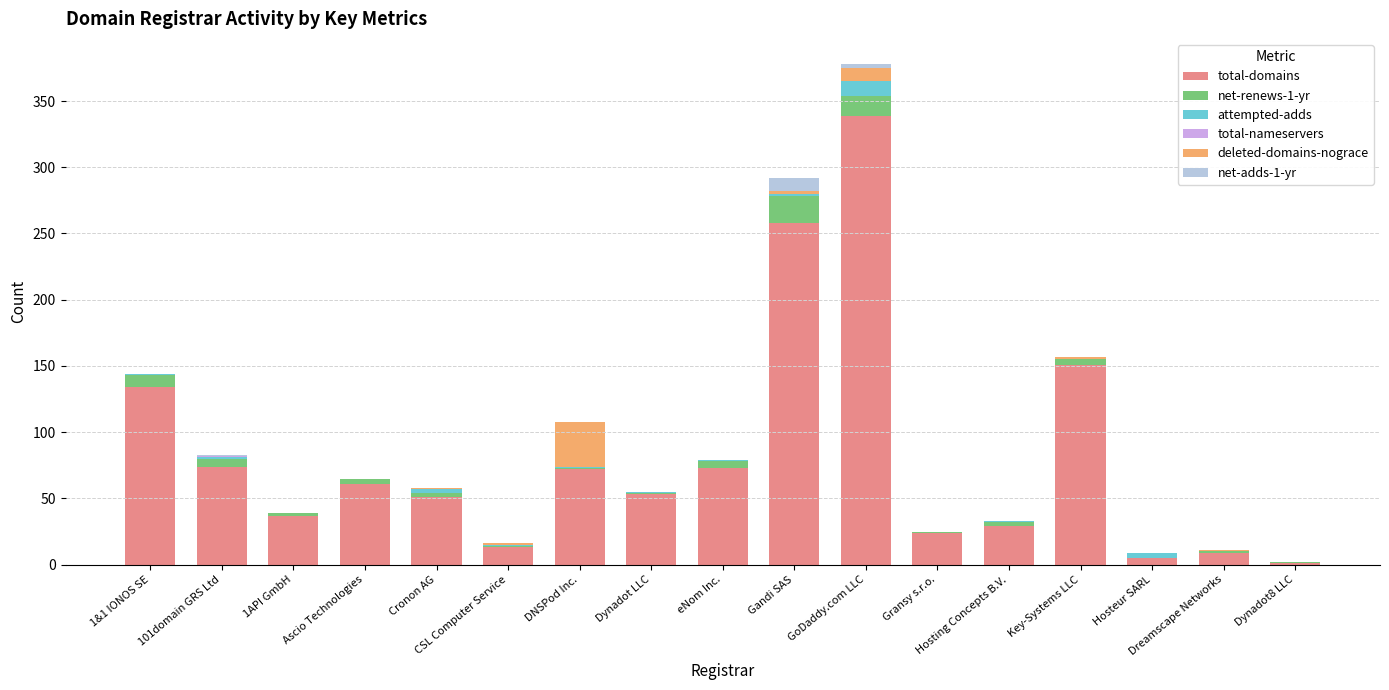

At which label does total-domains reach its peak?

GoDaddy.com LLC